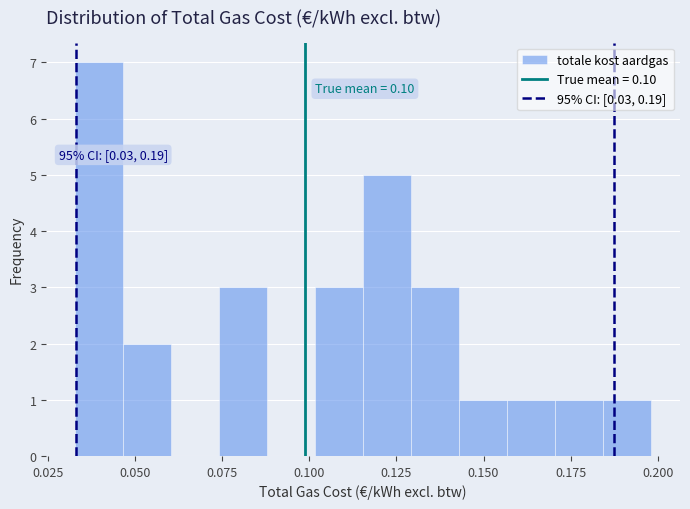

Read against the x-axis, roughly where is the centre of the tallest bar?

0.040